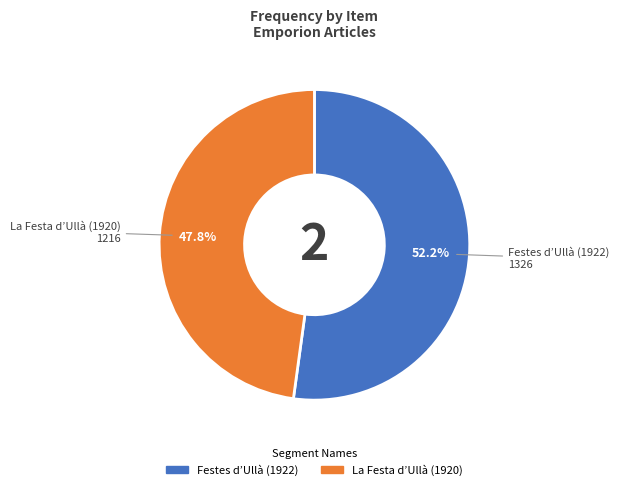

The La Festa d’Ullà (1920) slice represents 48% of the pie. True or false?

True